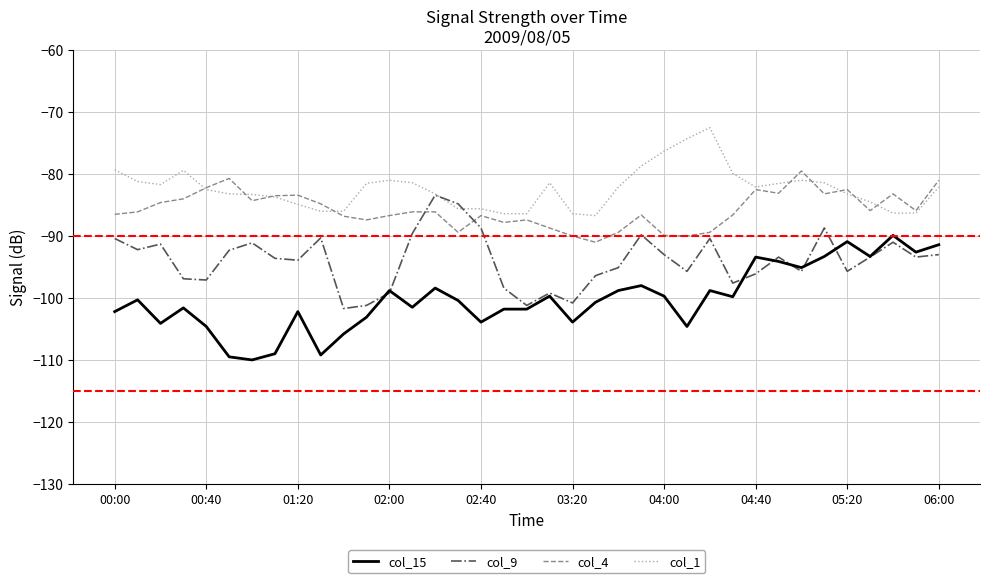

True or false: col_1 and col_9 intersect in this chart.

True